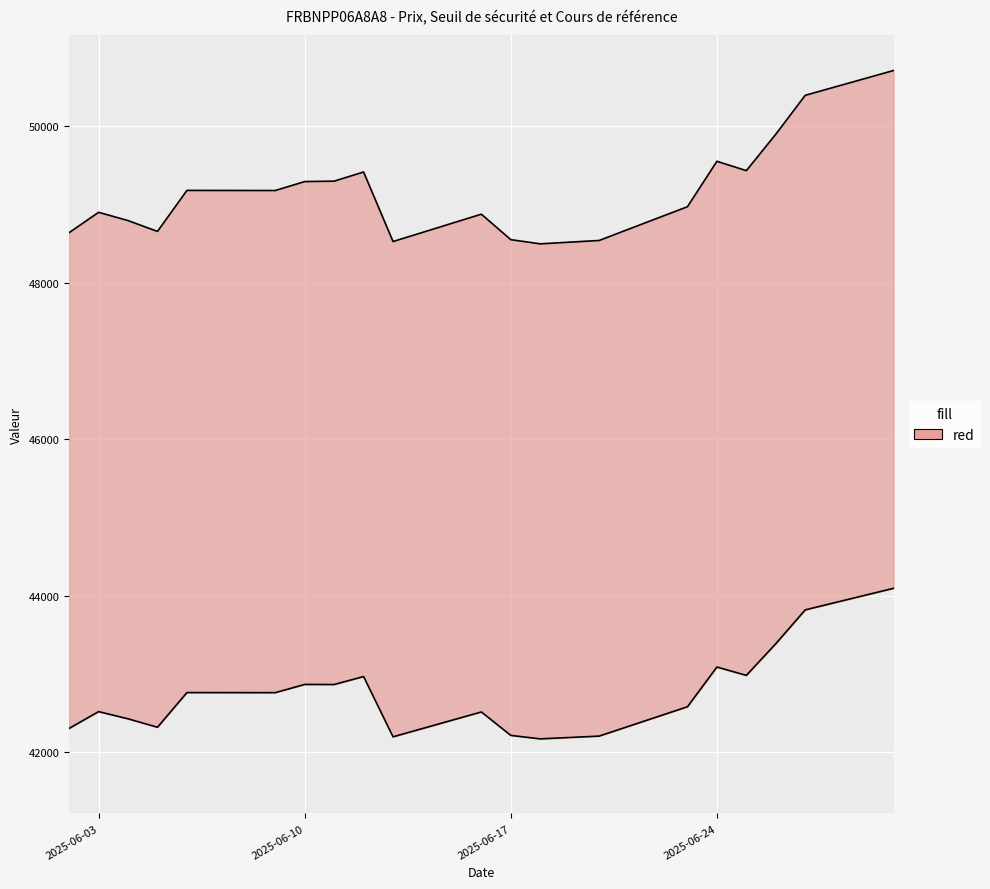

What is the difference between the Seuil de sécurité values at 2025-06-25 and 2025-06-03?

532.2